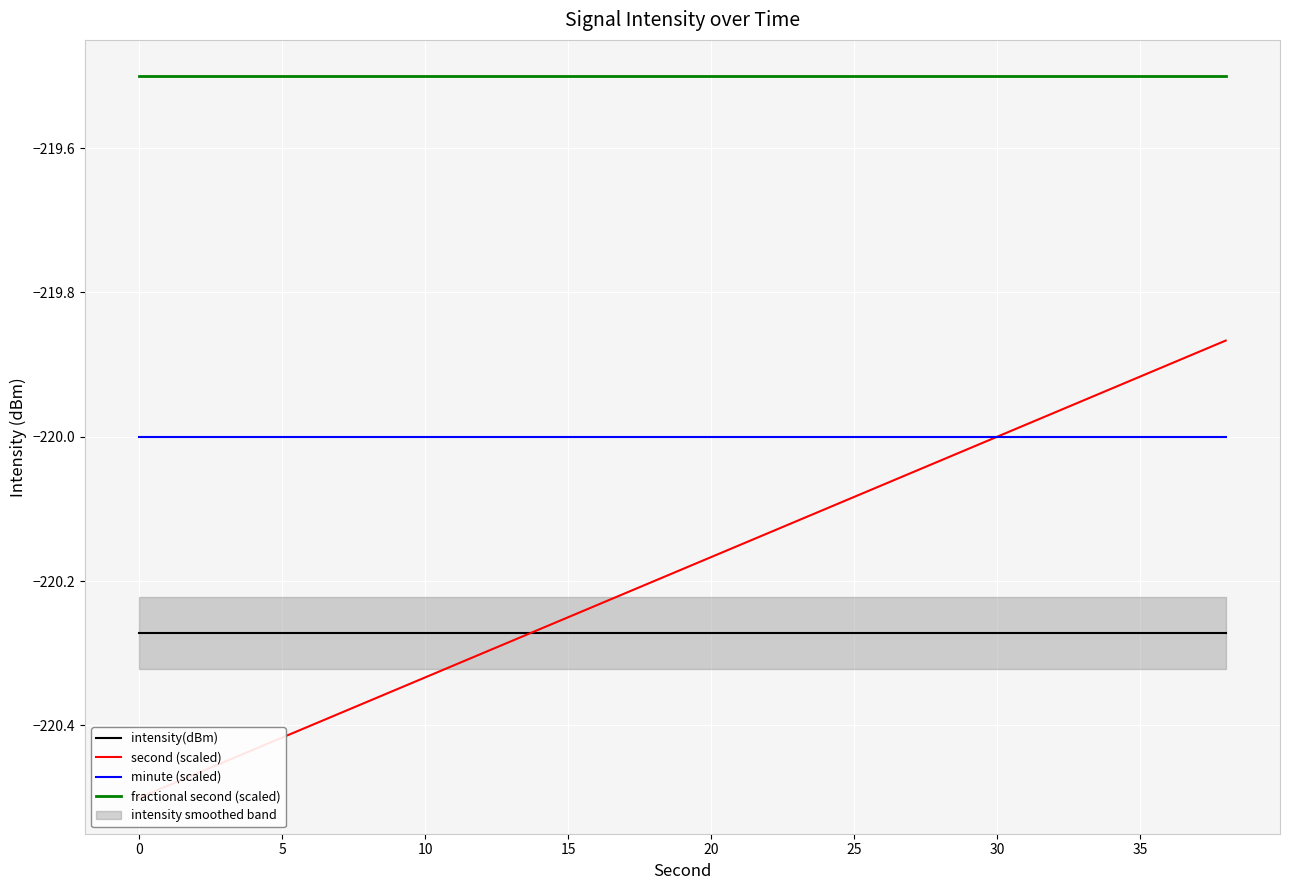

True or false: fractional second (scaled) has a value of -319.2 at 0.

False